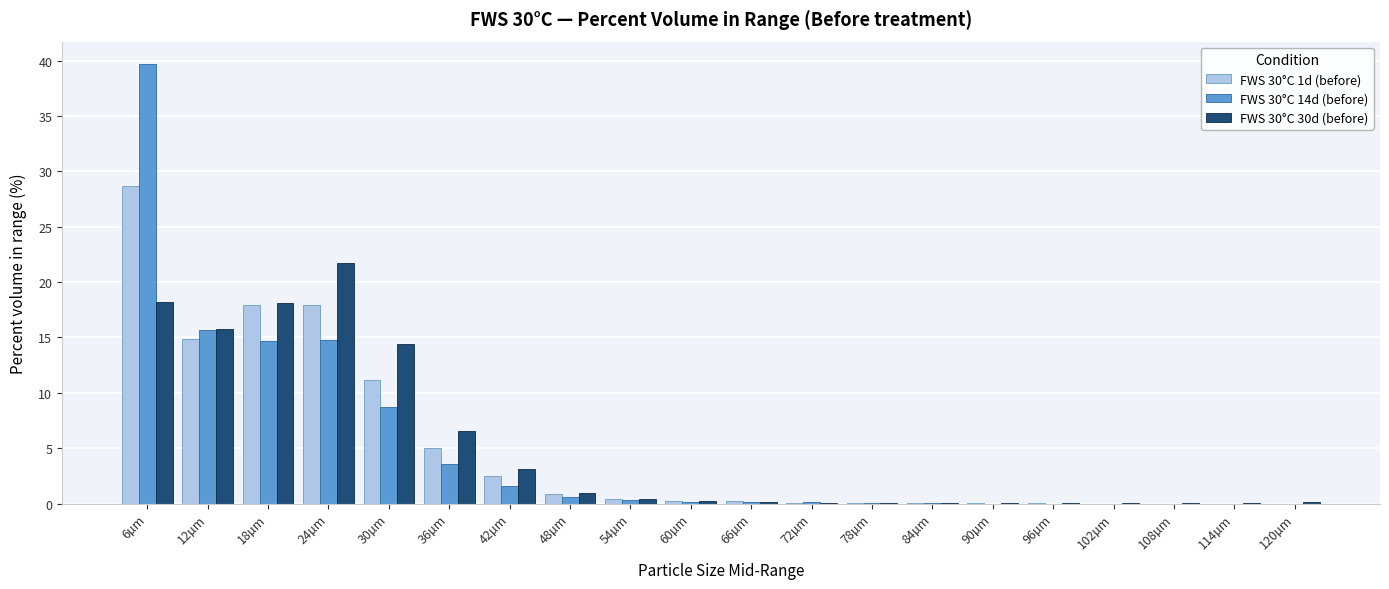

At which category is the sum across all series the highest?

6µm